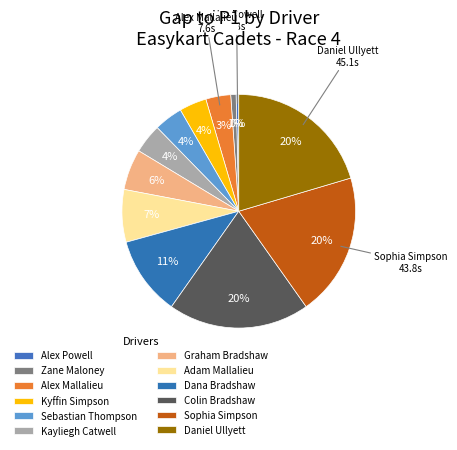

What is the total percentage of Sophia Simpson and Alex Powell?

20.2%